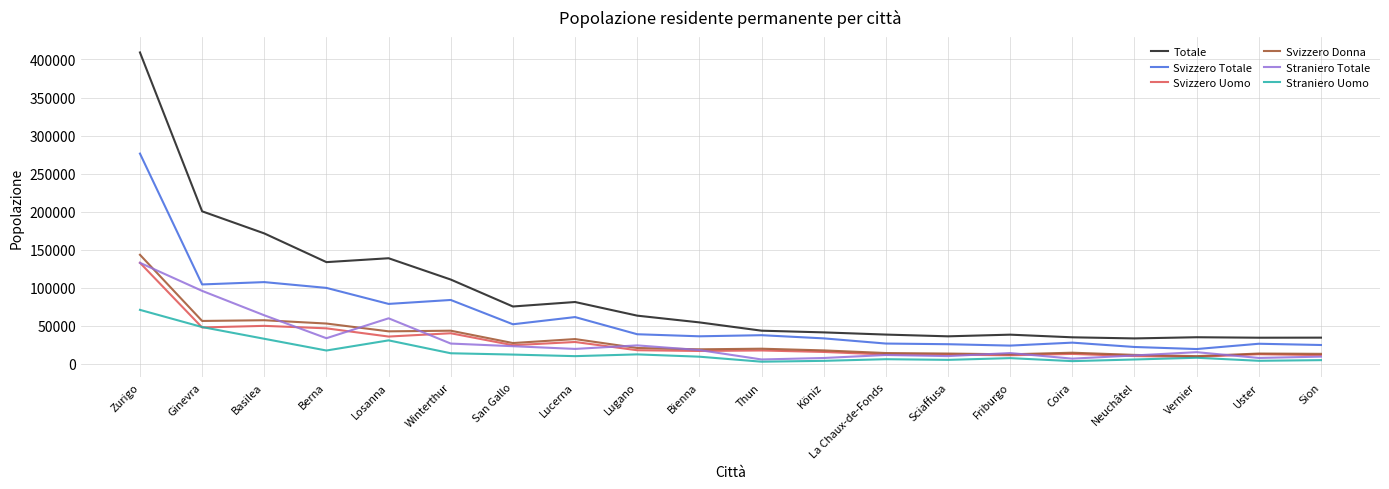

True or false: Svizzero Donna and Totale cross at least once.

False